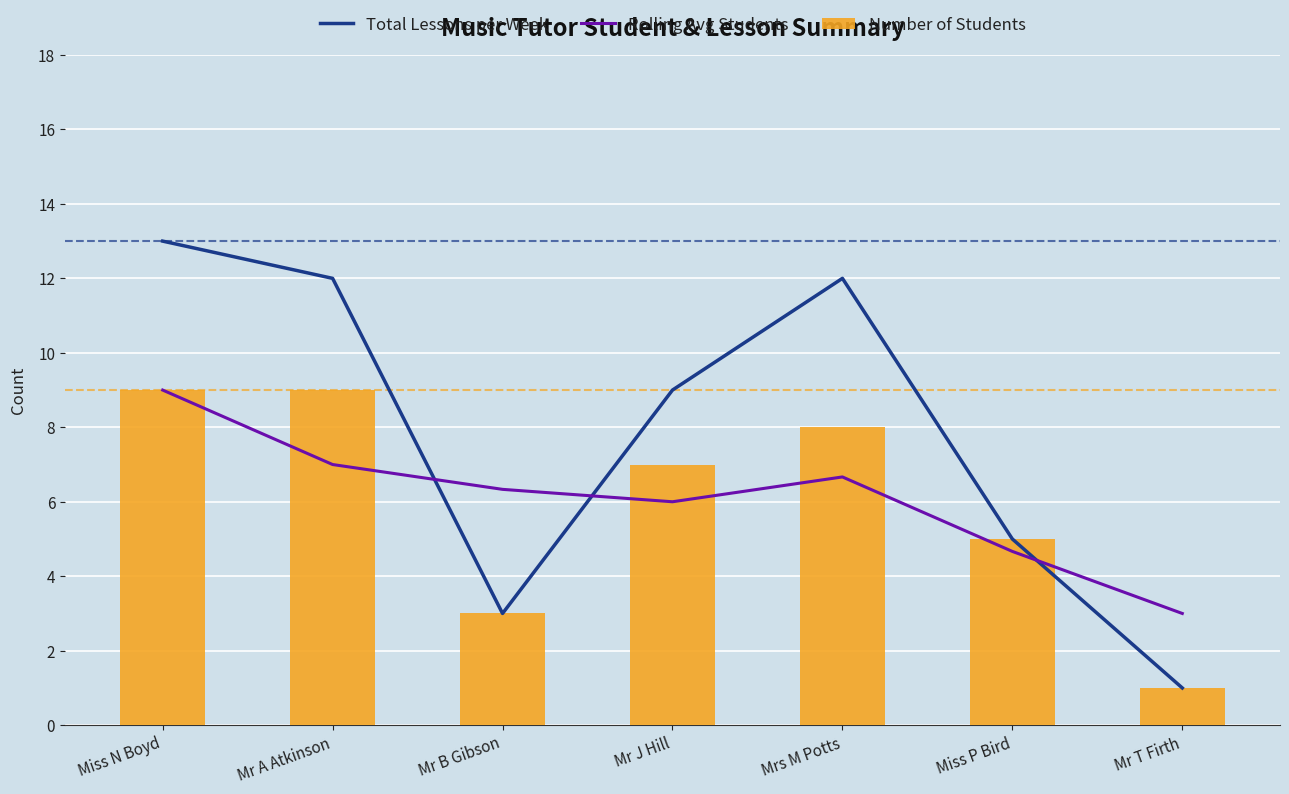

How many series are shown in this chart?

3